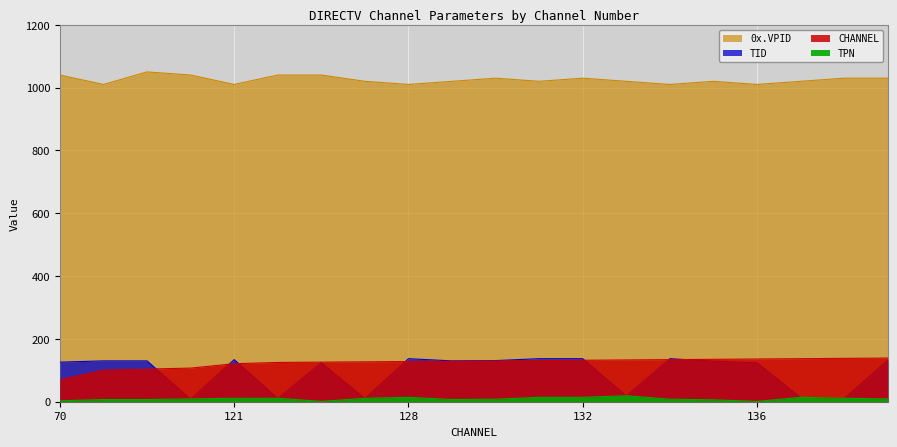

Is it true that 0x_VPID equals 623 at 139?

False